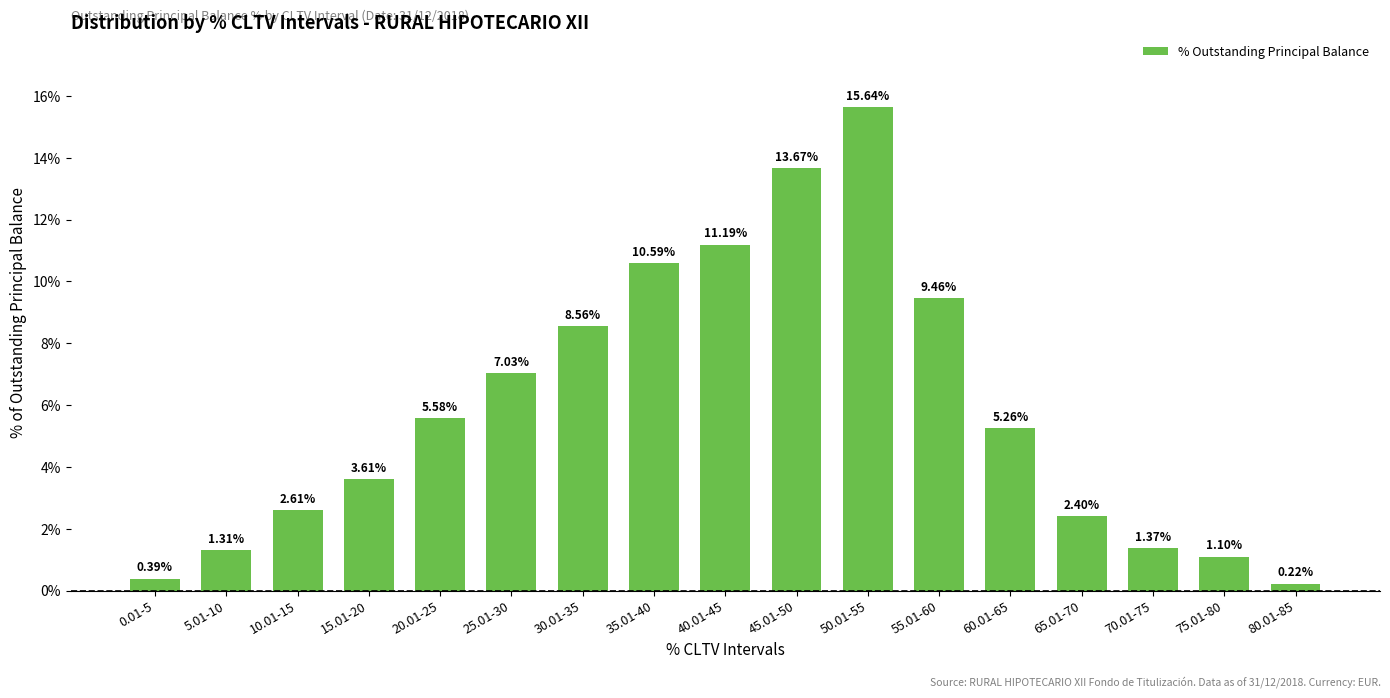

List the labels in order of value, largest first.

50.01-55, 45.01-50, 40.01-45, 35.01-40, 55.01-60, 30.01-35, 25.01-30, 20.01-25, 60.01-65, 15.01-20, 10.01-15, 65.01-70, 70.01-75, 5.01-10, 75.01-80, 0.01-5, 80.01-85